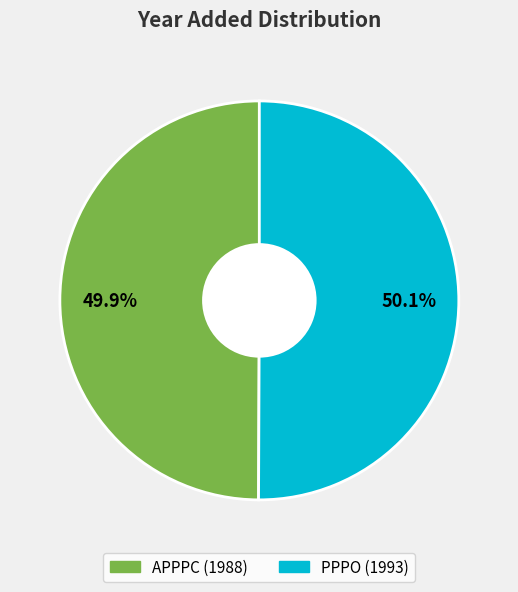

Is there any slice that represents more than half of the pie?

Yes